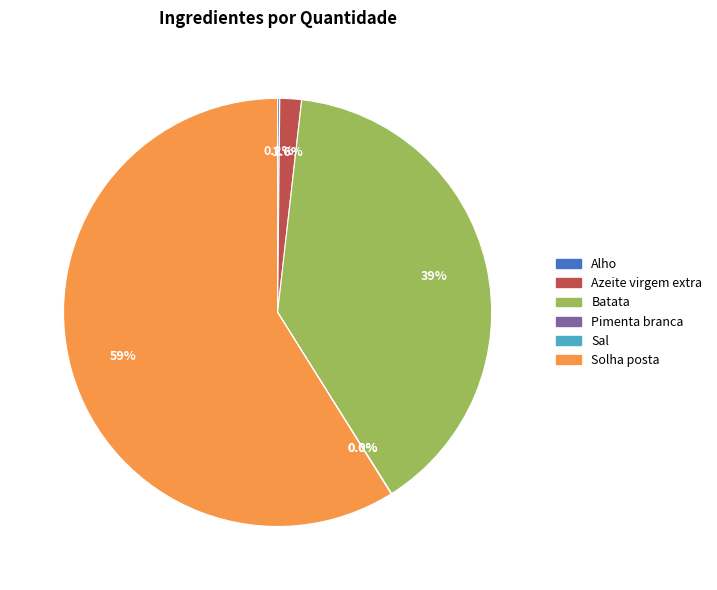

Does Solha posta represent more than half of the total?

Yes